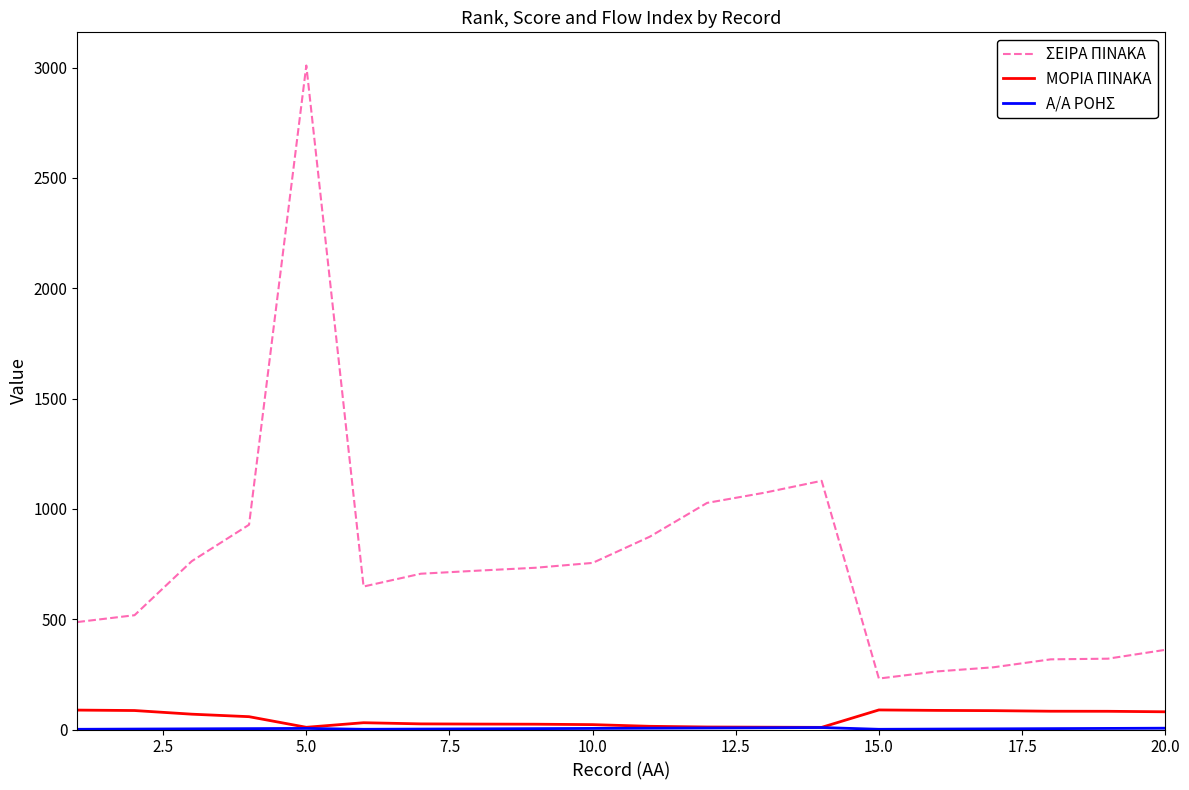

Which series has the largest total across all categories?

ΣΕΙΡΑ ΠΙΝΑΚΑ